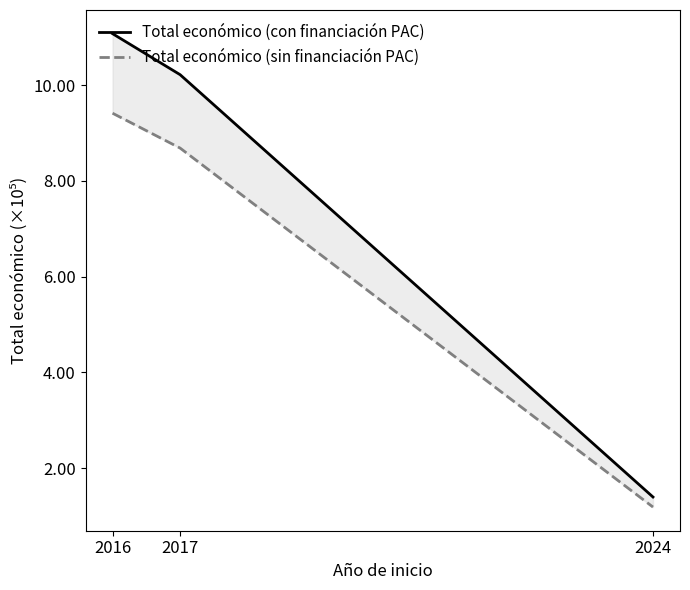

Where is Total económico (sin financiación PAC) nearest to the value 530194?

2017